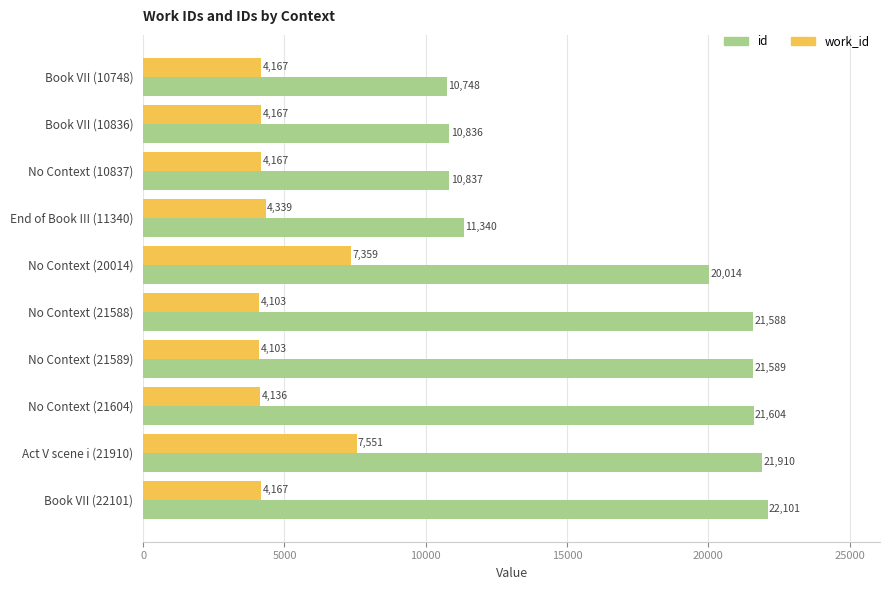

What is the sum of all work_id values?

48259